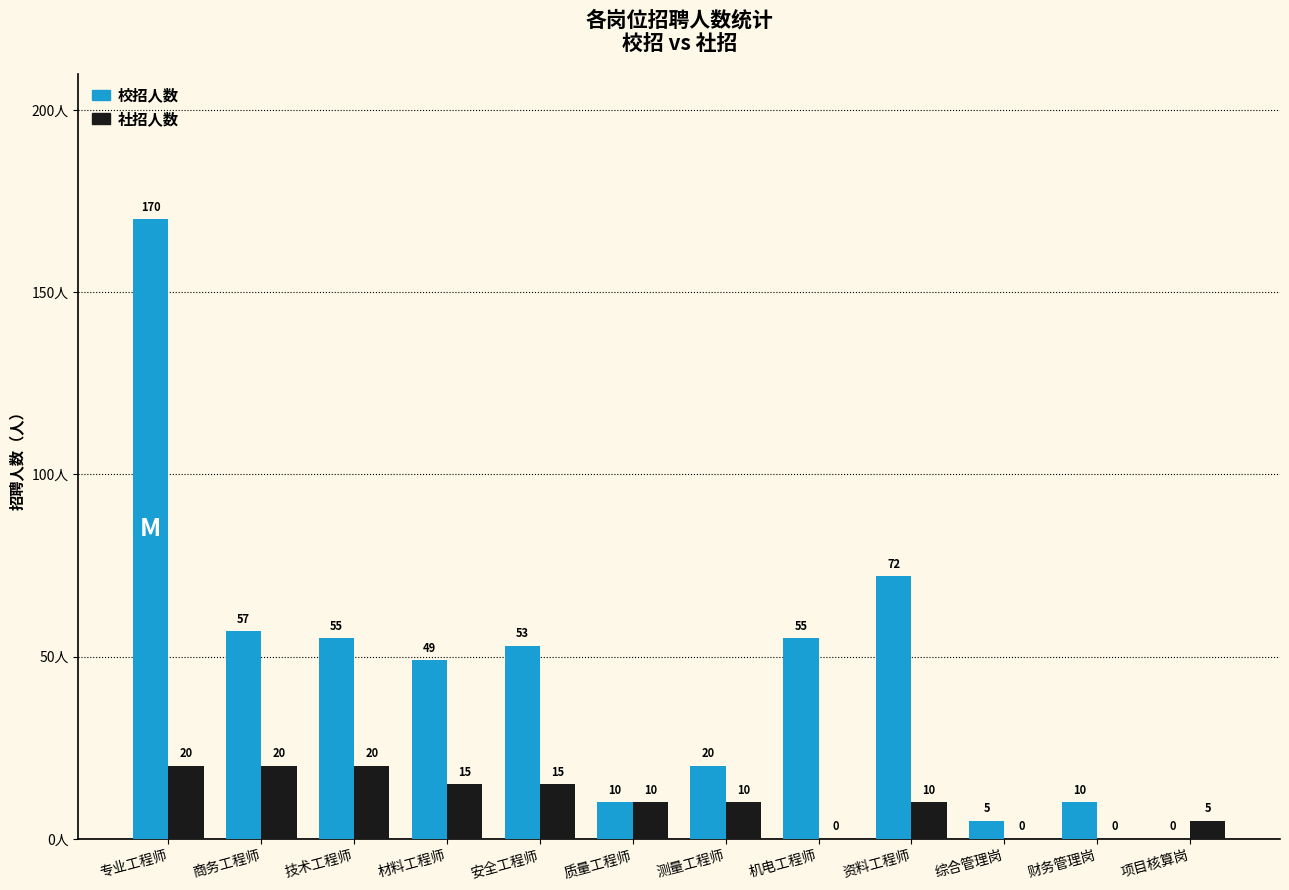

Are the bars horizontal?

No